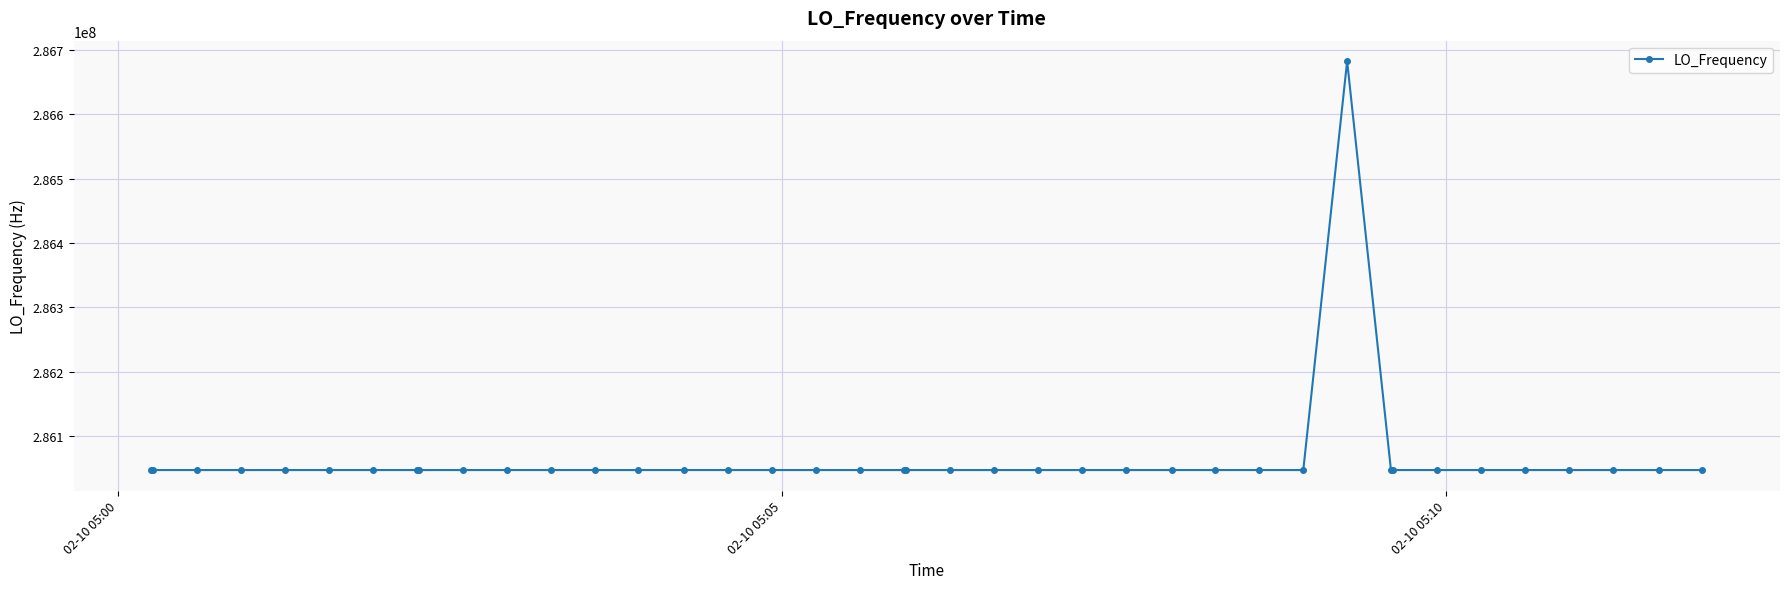

What is the difference between the maximum and minimum values?

635710.5